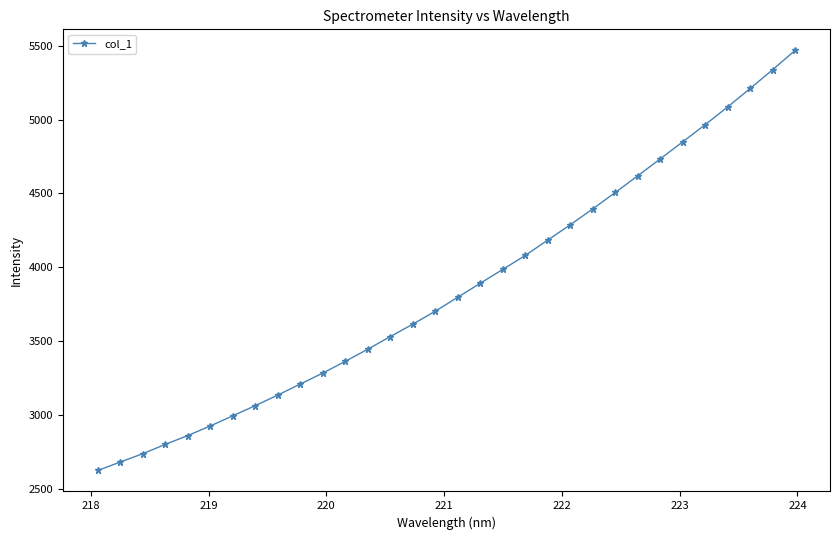

What is the difference between the maximum and minimum values?

2842.6